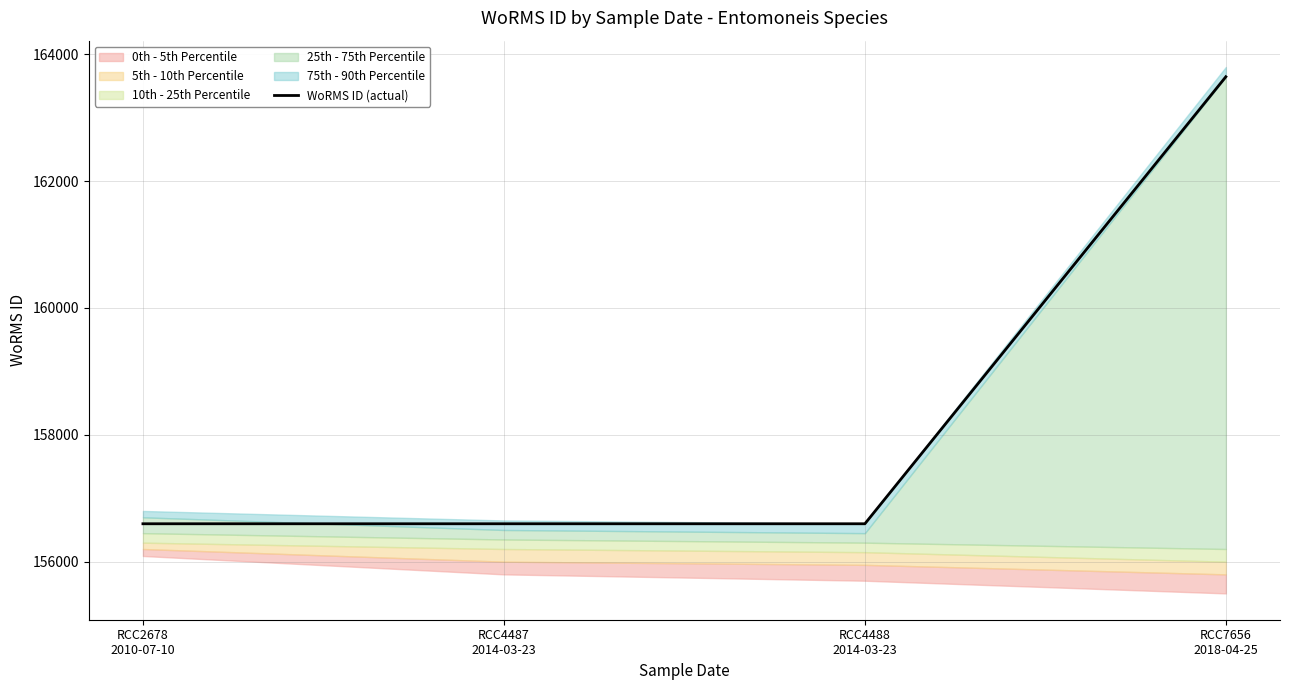

What is the sum of all values?

633440